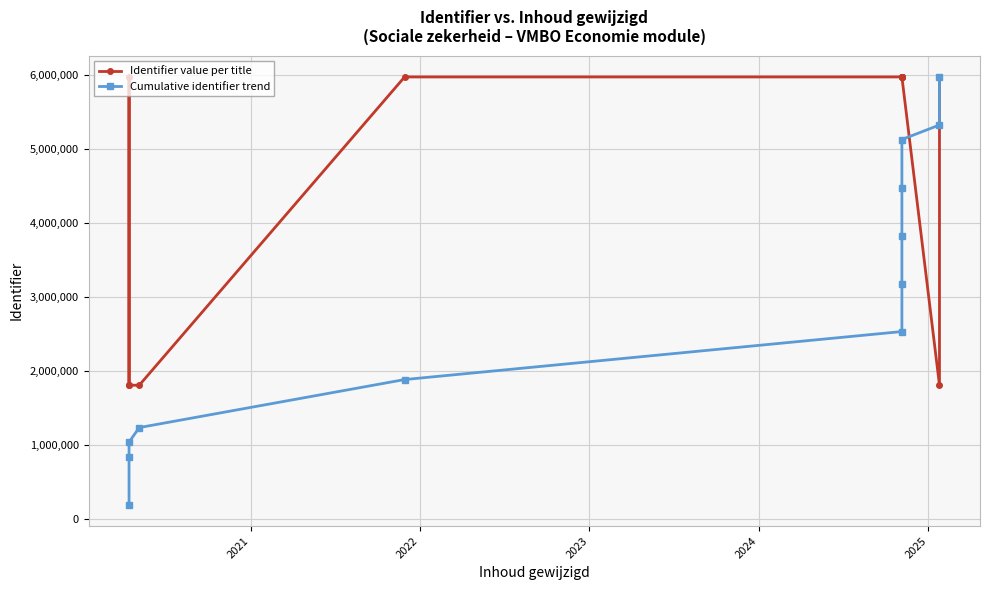

How many data points in Cumulative identifier trend are less than 3184231?

6